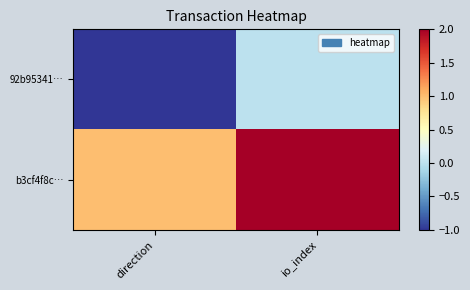

What is the spread (max minus min) of values at io_index?

2